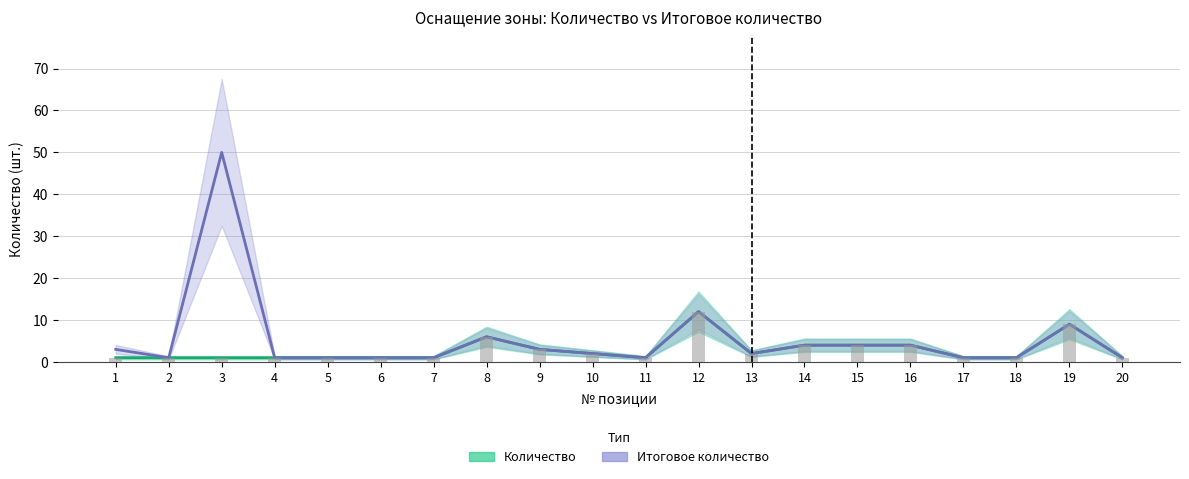

What are all the series names shown in the legend?

Количество, Итоговое количество